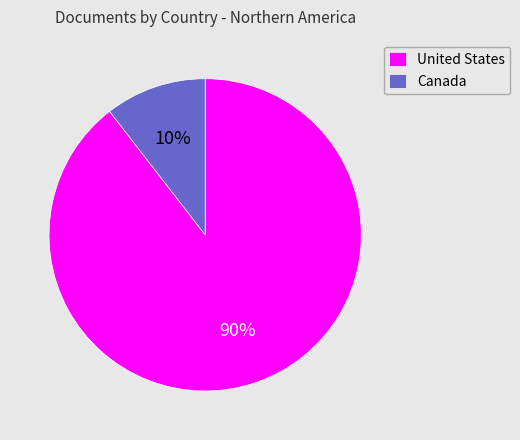

Between United States and Canada, which is larger?

United States